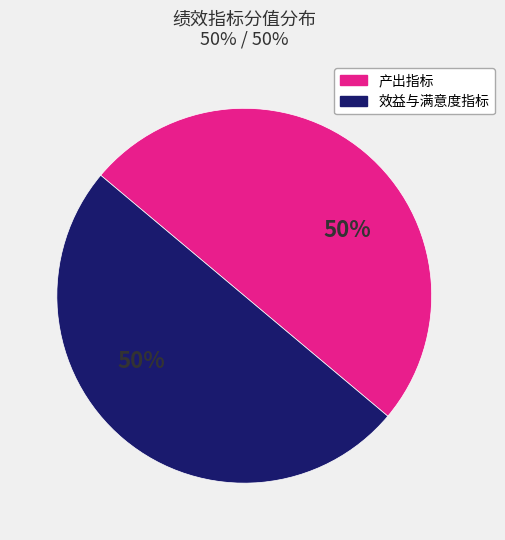

Count the number of slices in the pie.

2